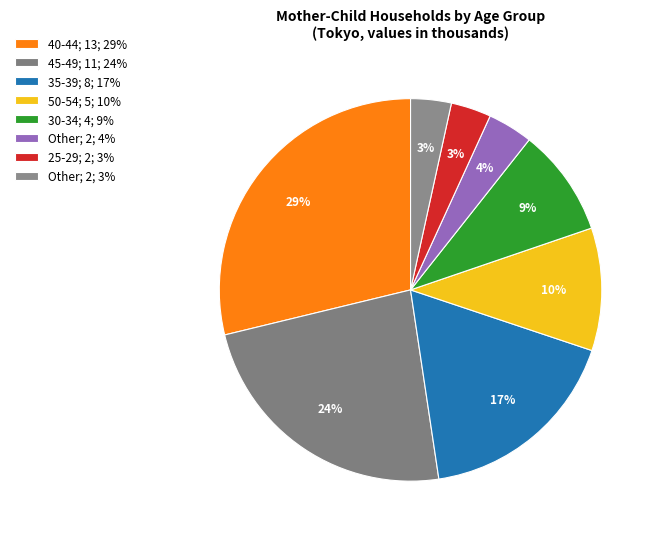

Is there any slice that represents more than half of the pie?

No